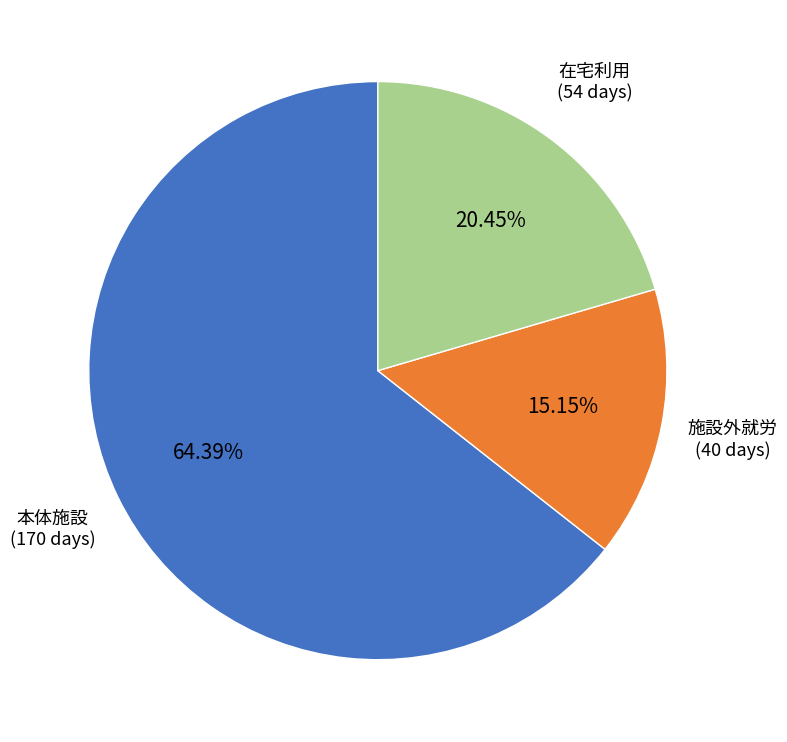

What is the majority slice?

本体施設